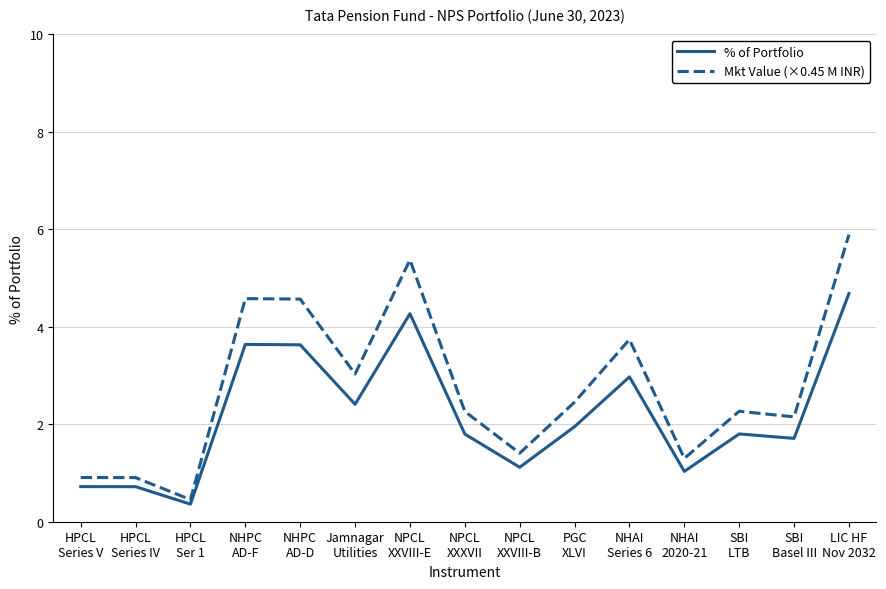

What is the maximum value for Mkt Value (×0.45 M INR)?

5.9